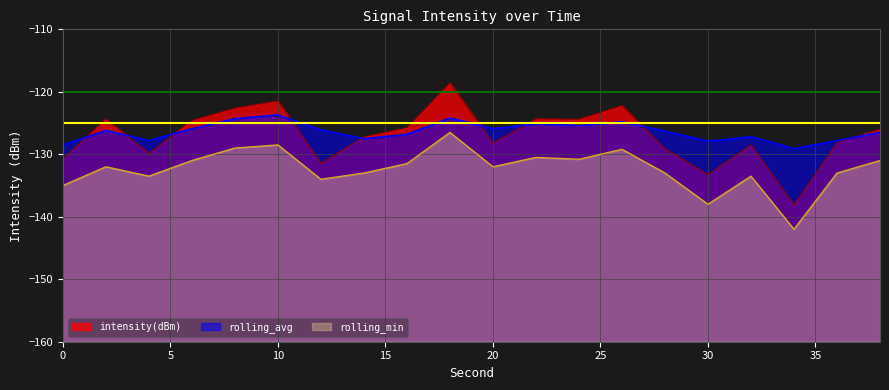

What is the difference between the highest and lowest values at 38?

5.0